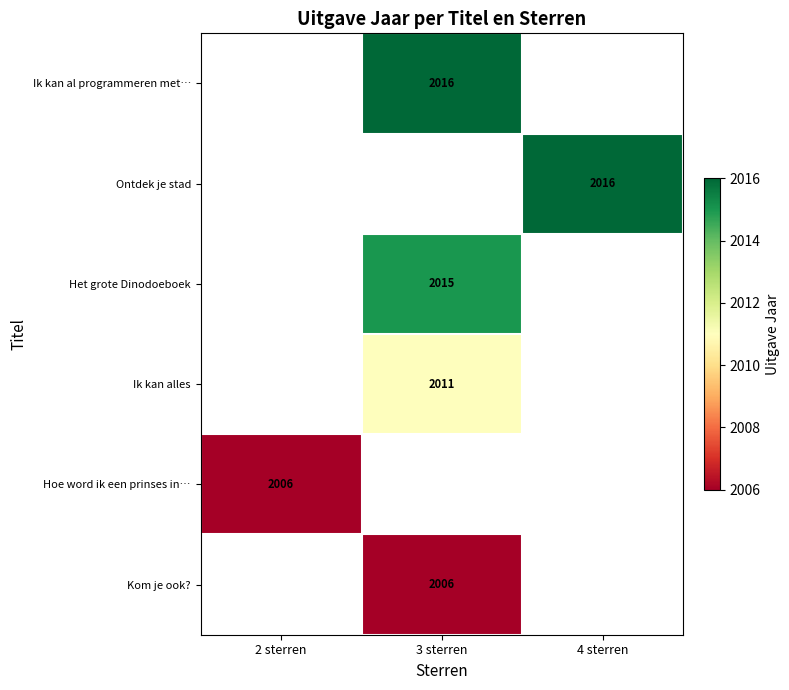

Is it true that Ik kan alles equals 2011 at 3 sterren?

True